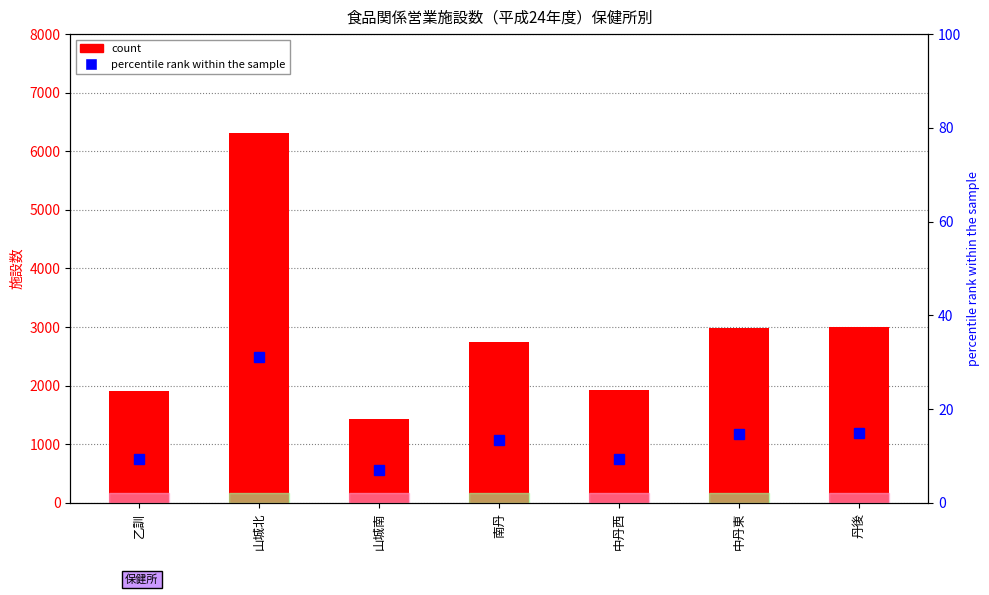

What is the total value across all series at 中丹西?

1926.4